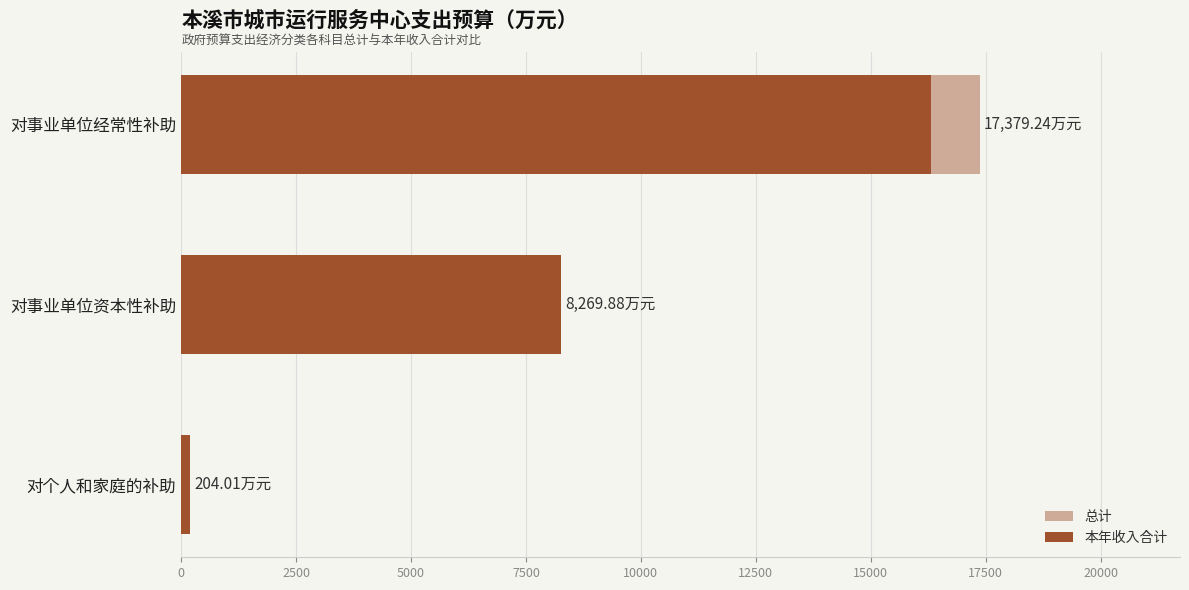

How many values in the 本年收入合计 series are below 8269?

1